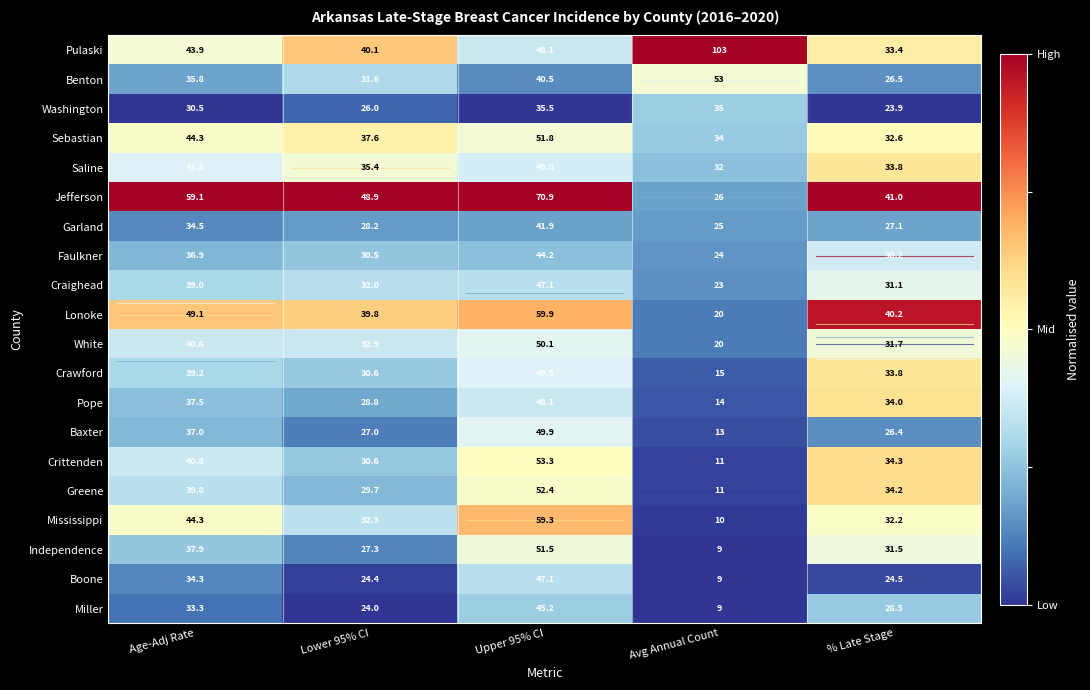

What is the maximum value for Sebastian?

51.8